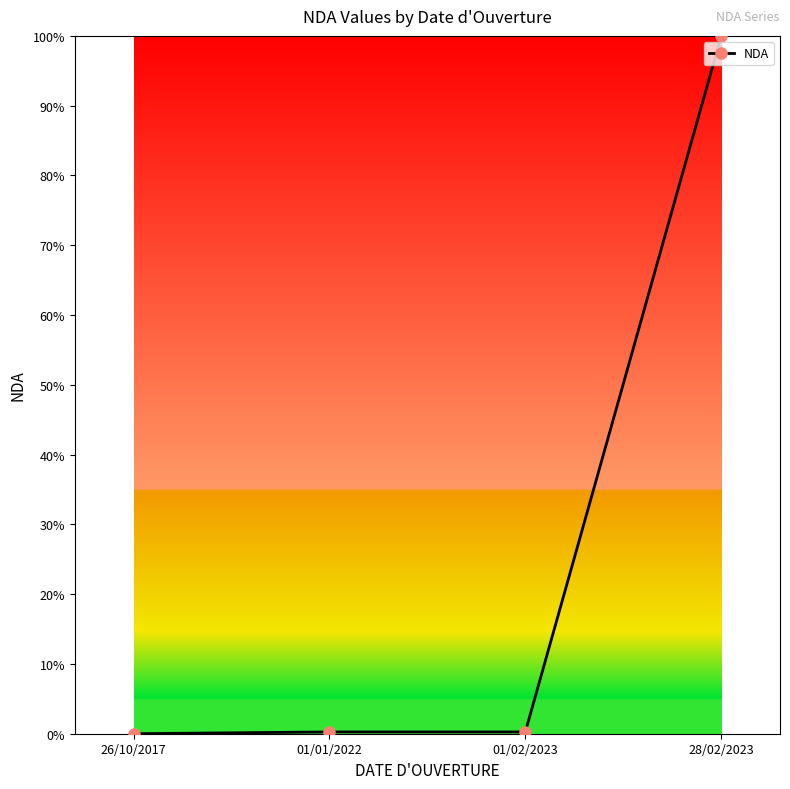

The value at 01/02/2023 is 0.0. True or false?

True